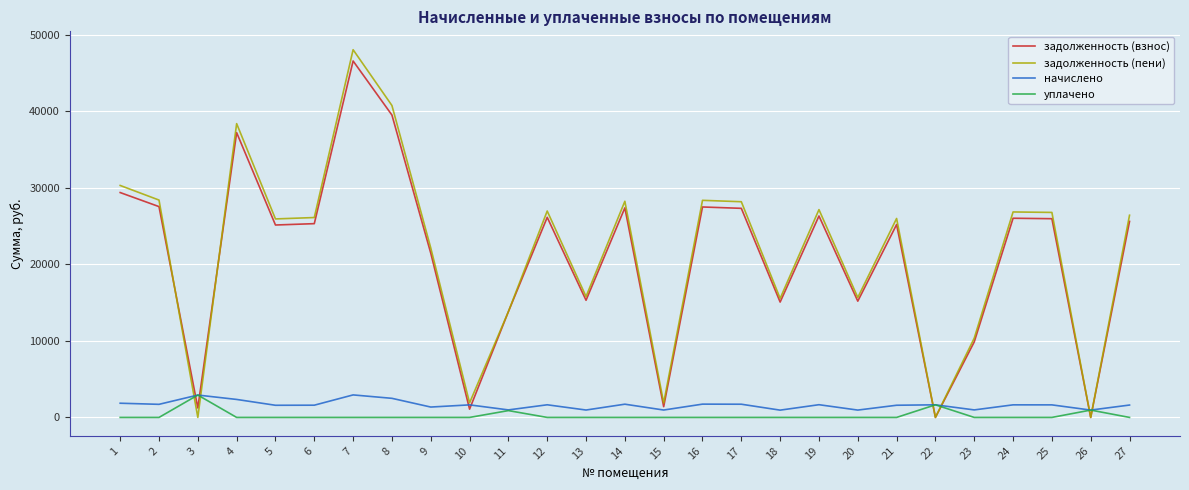

At which category is the sum across all series the highest?

7